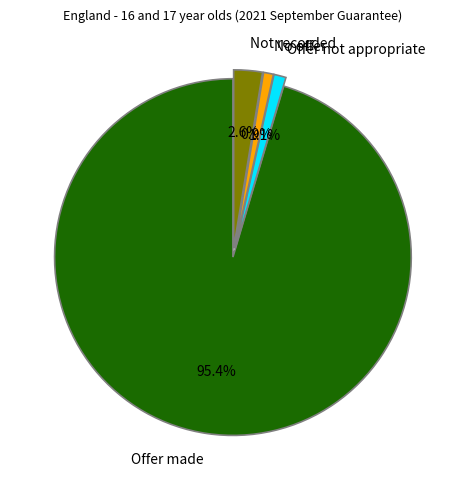

Which slice is the largest?

Offer made